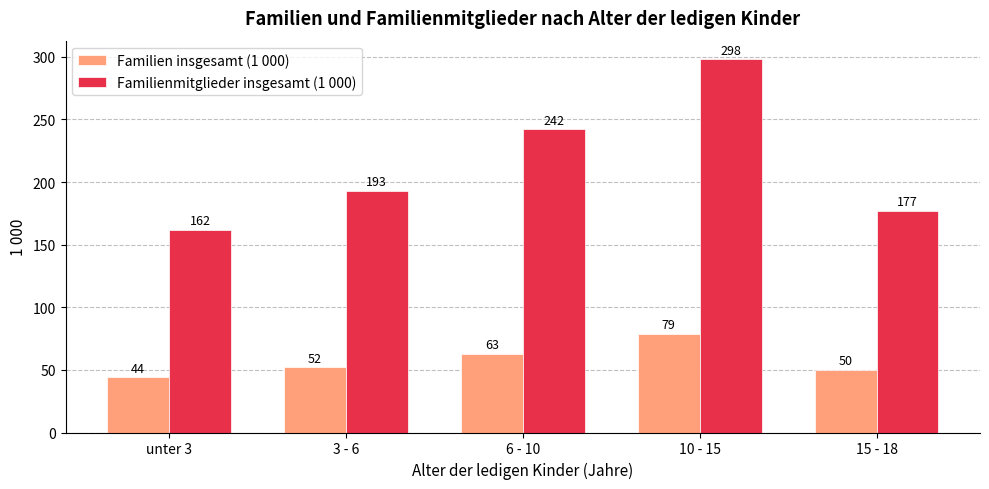

What is the approximate value of Familien insgesamt (1 000) at 10 - 15, to the nearest 10?

80